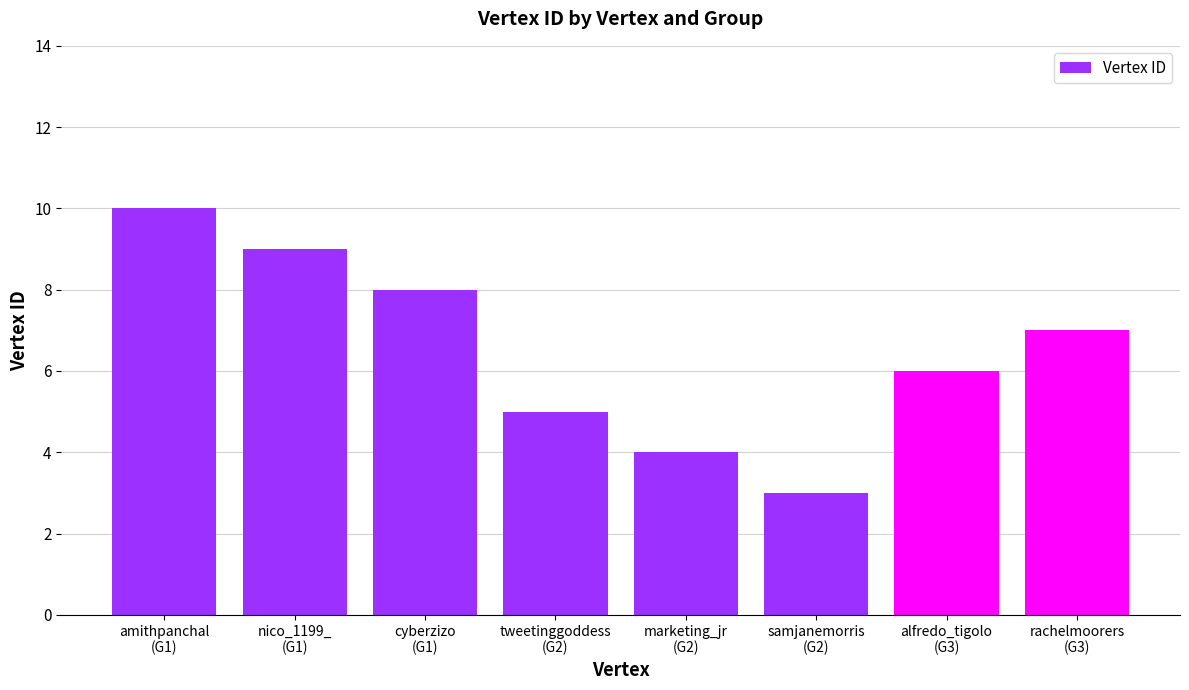

How many data points are less than 7?

4